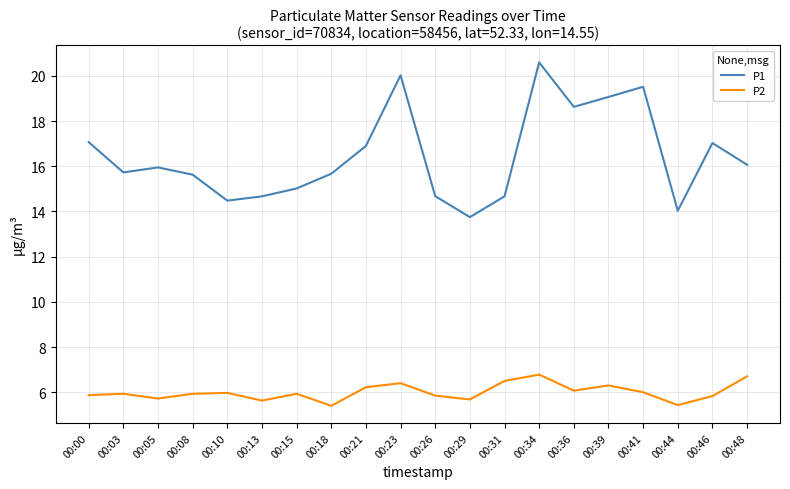

Where is the first local maximum for P1?

00:05